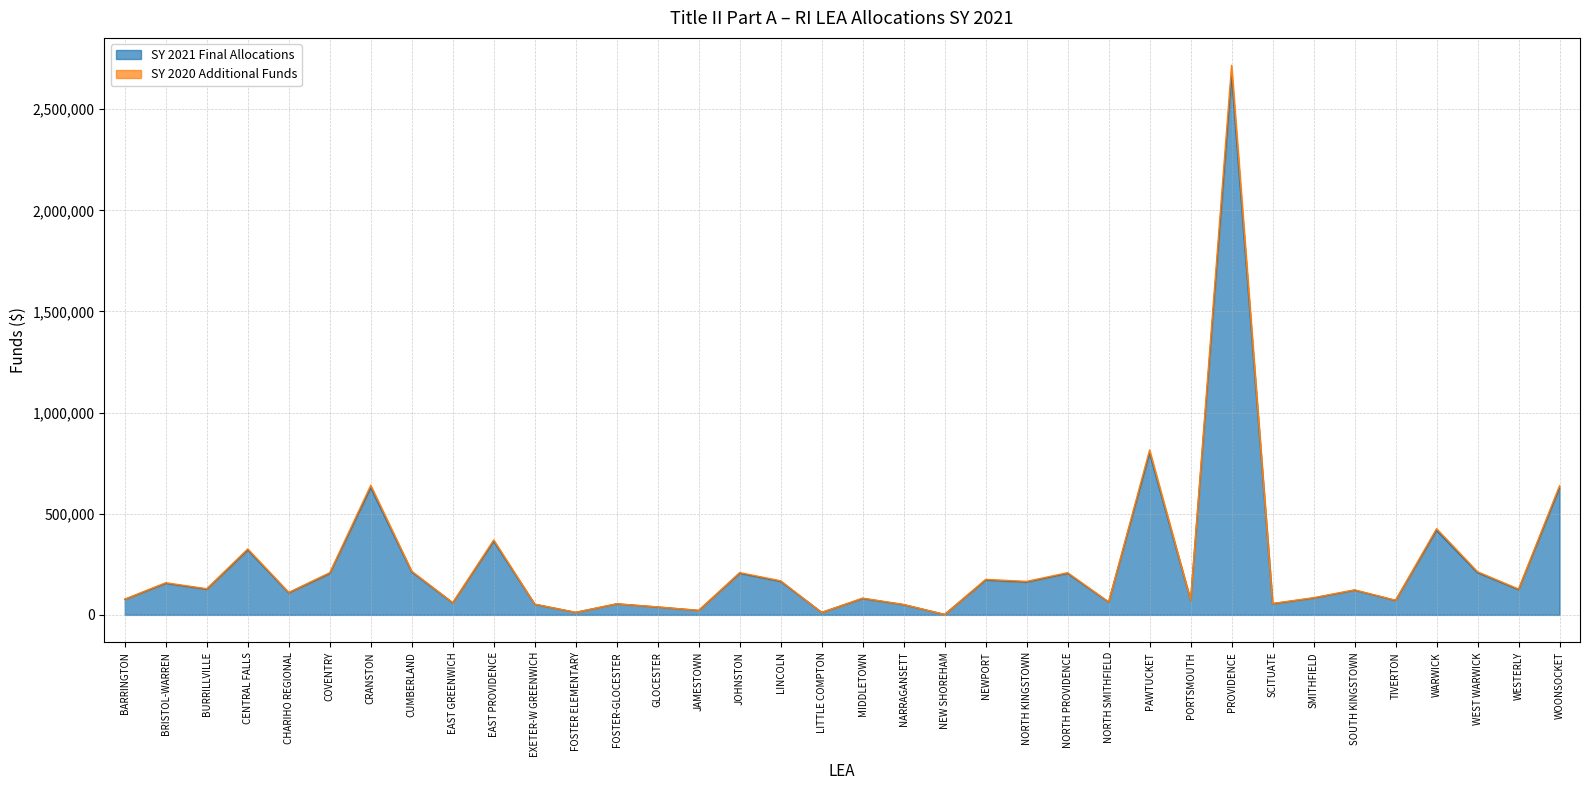

At which label does SY 2021 Final Allocations first exceed 124773?

BRISTOL-WARREN